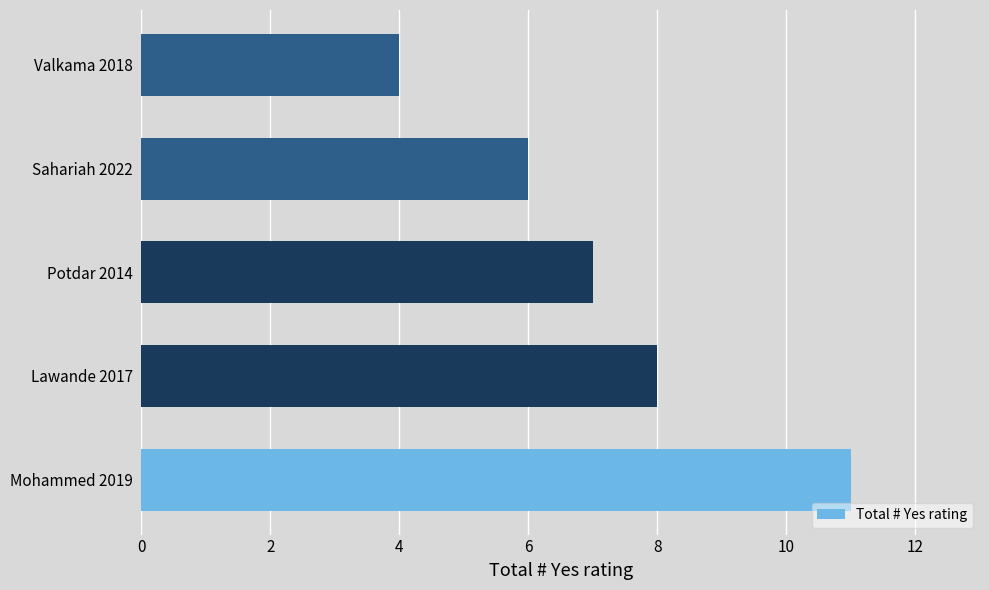

Reading bottom to top, extract all data points from this chart.

Mohammed 2019=11	Lawande 2017=8	Potdar 2014=7	Sahariah 2022=6	Valkama 2018=4